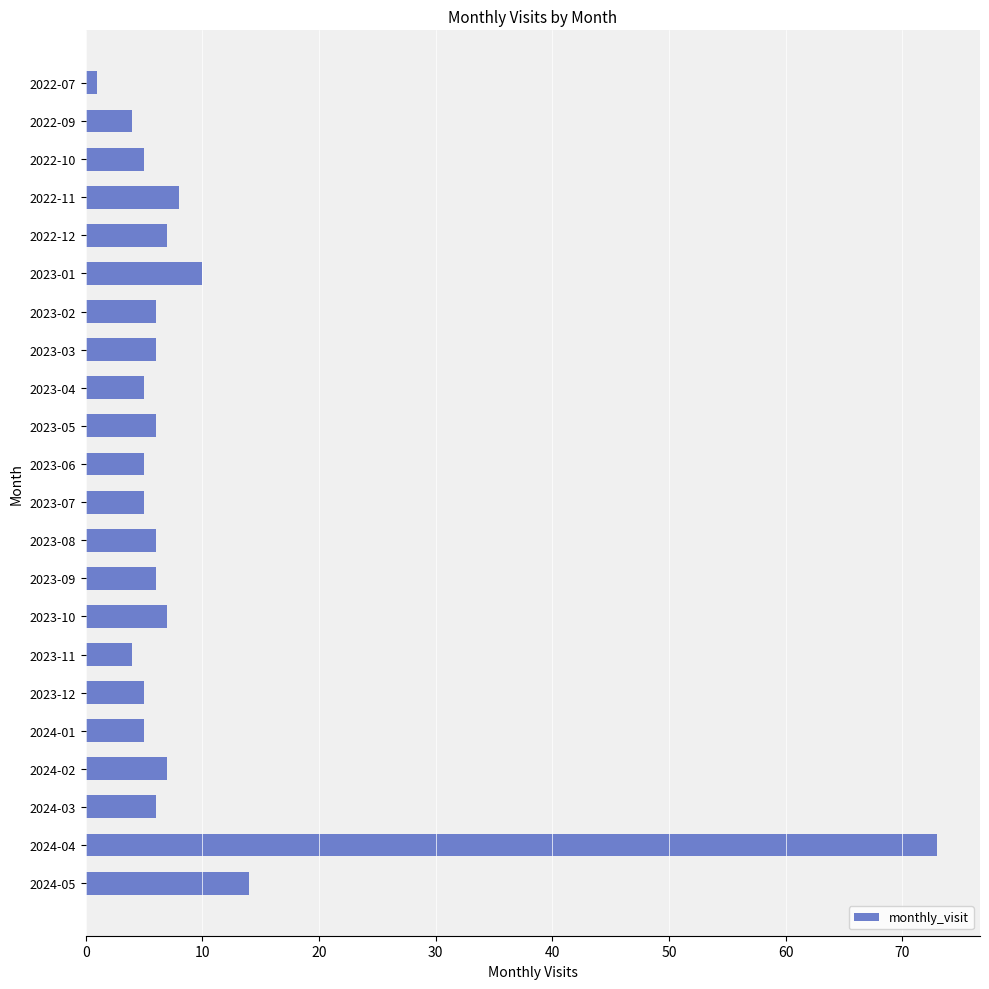

What is the difference between the second highest and second lowest values?

10